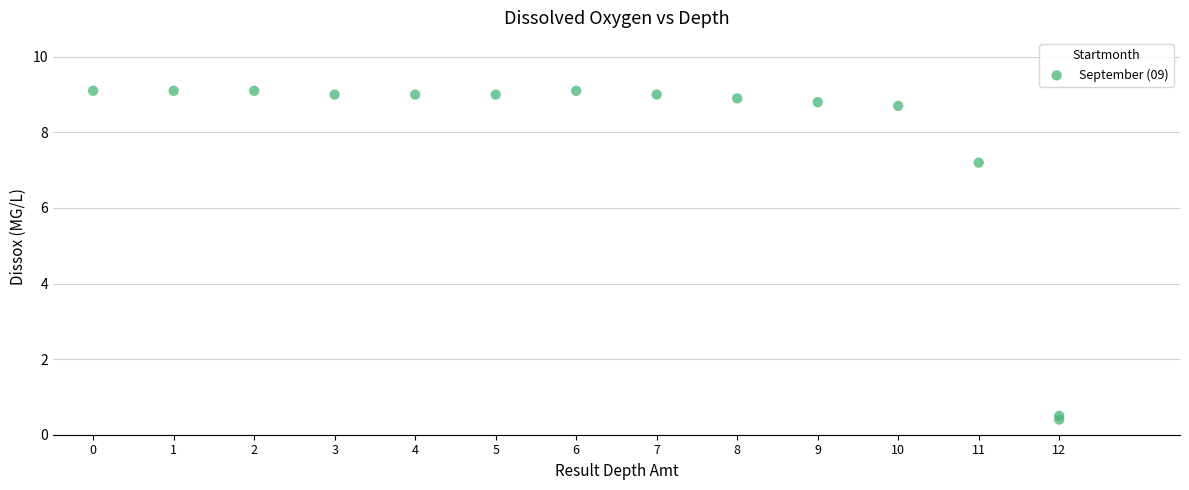

What Y value in the scatter plot is closest to 4?

7.2